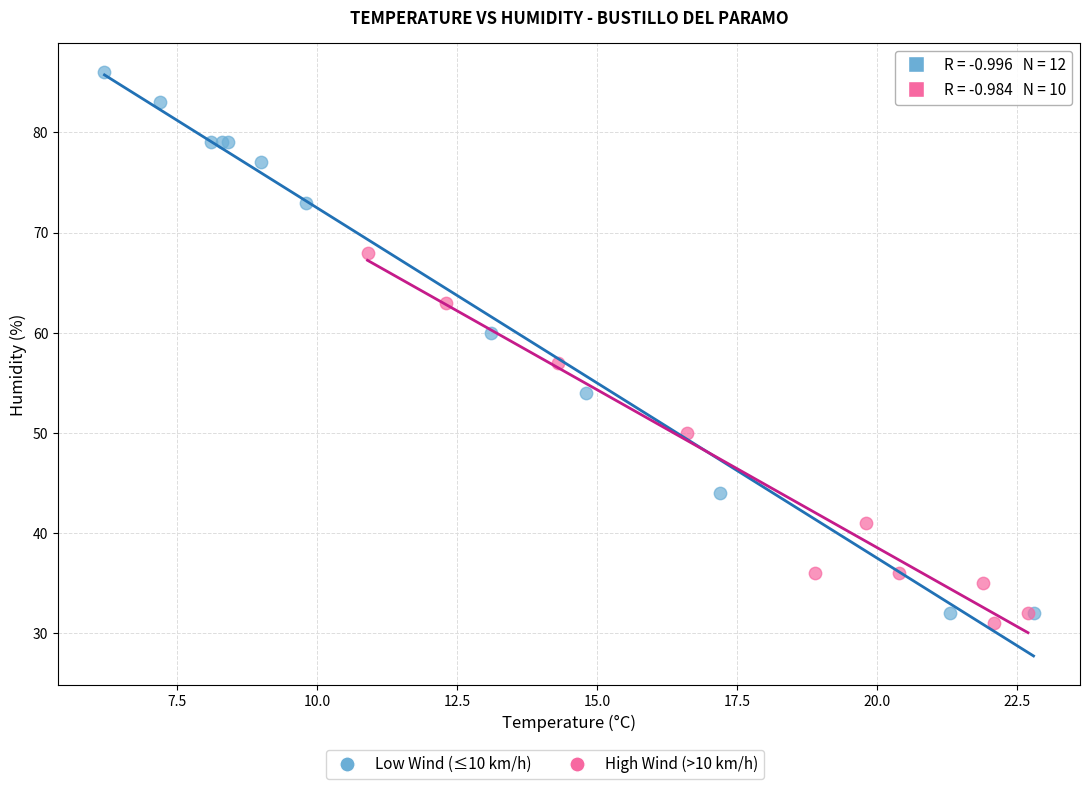

Which series contains the highest Y value?

Low Wind (≤10 km/h)